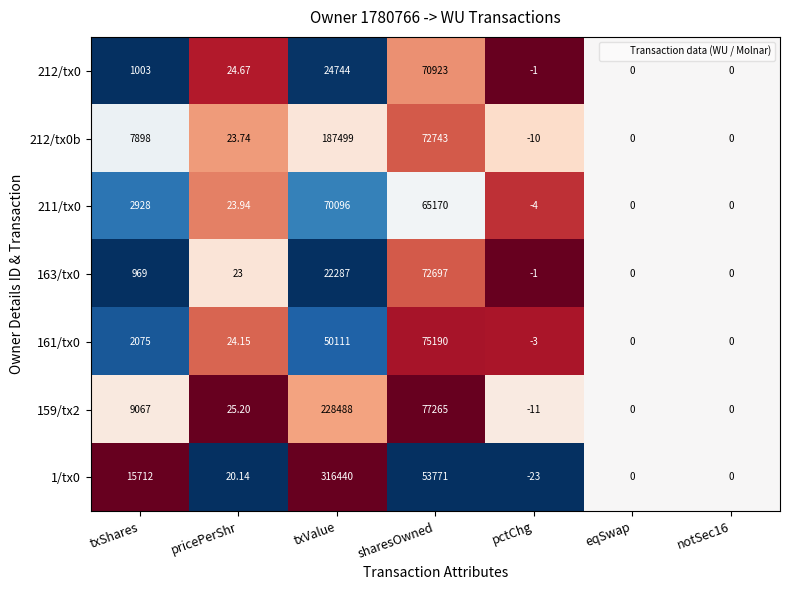

Where does the 163/tx0 series first go above 23?

txShares